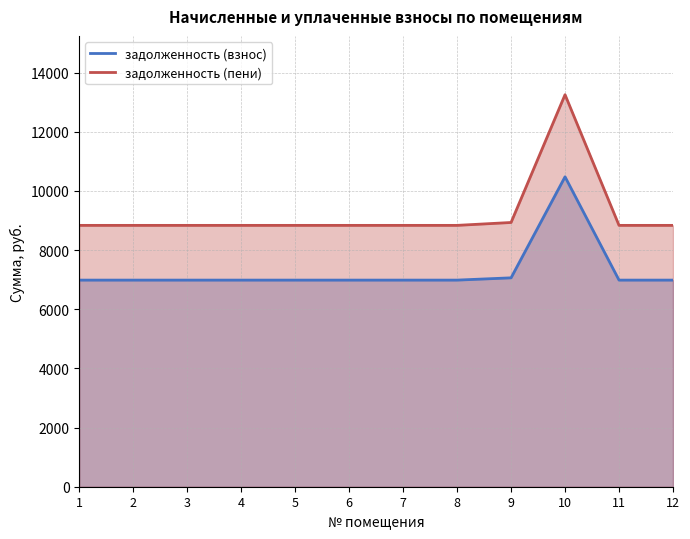

What is the maximum value for задолженность (пени)?

13253.5